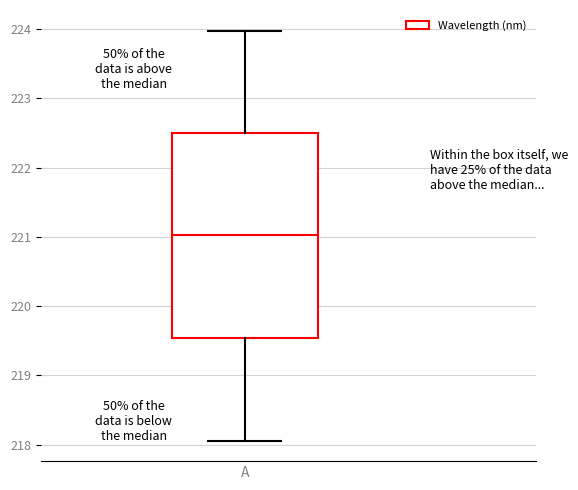

Where does the upper whisker of the box for A end on the y-axis? The values are not printed on the chart, so give them approximately, as read against the axis.

224.0